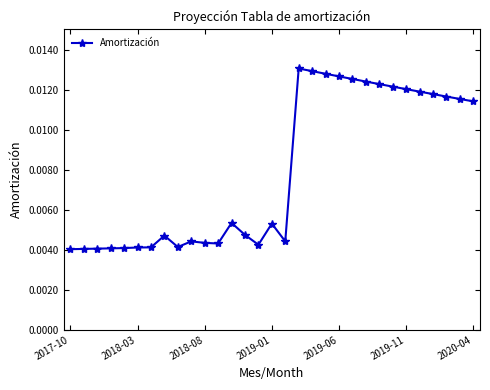

How many series are shown in this chart?

1